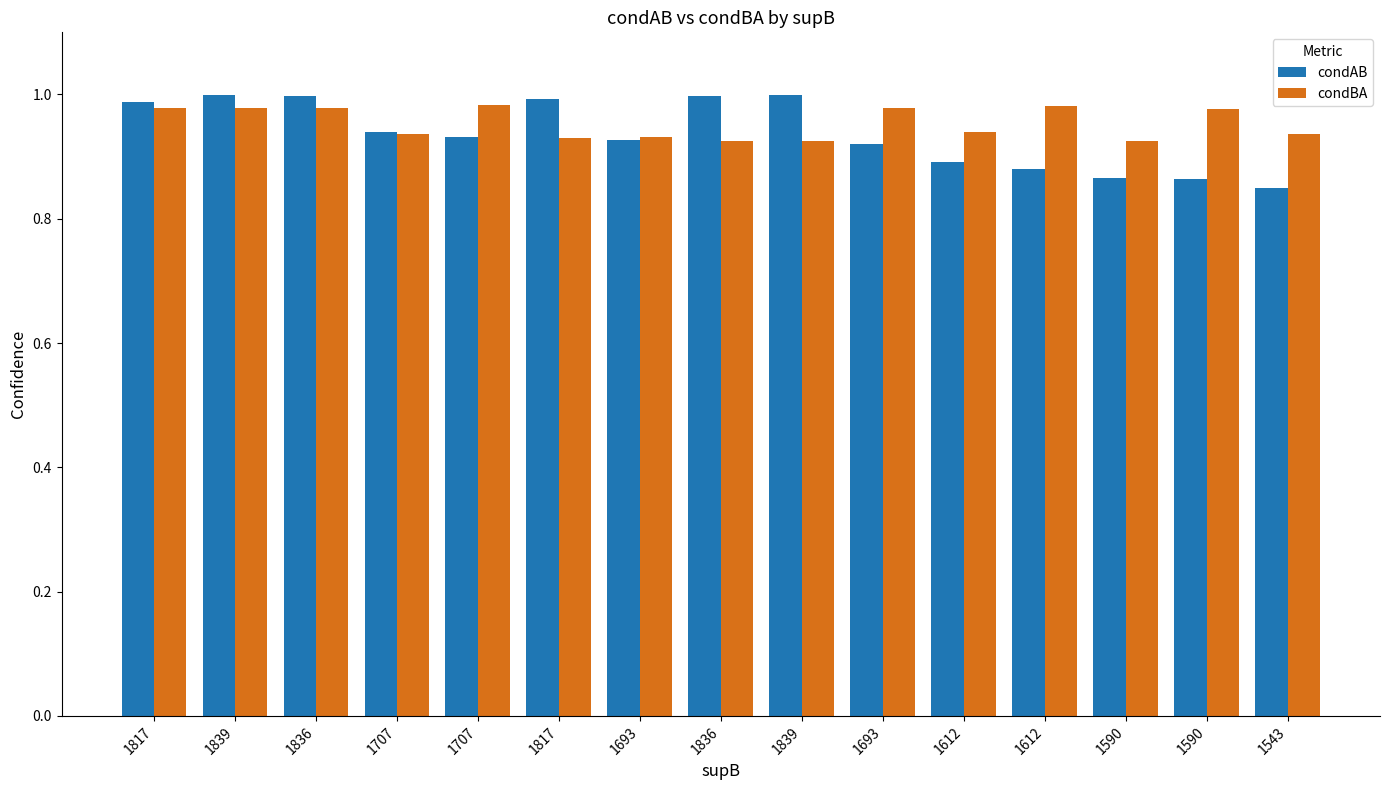

How many bars are there in total?

30